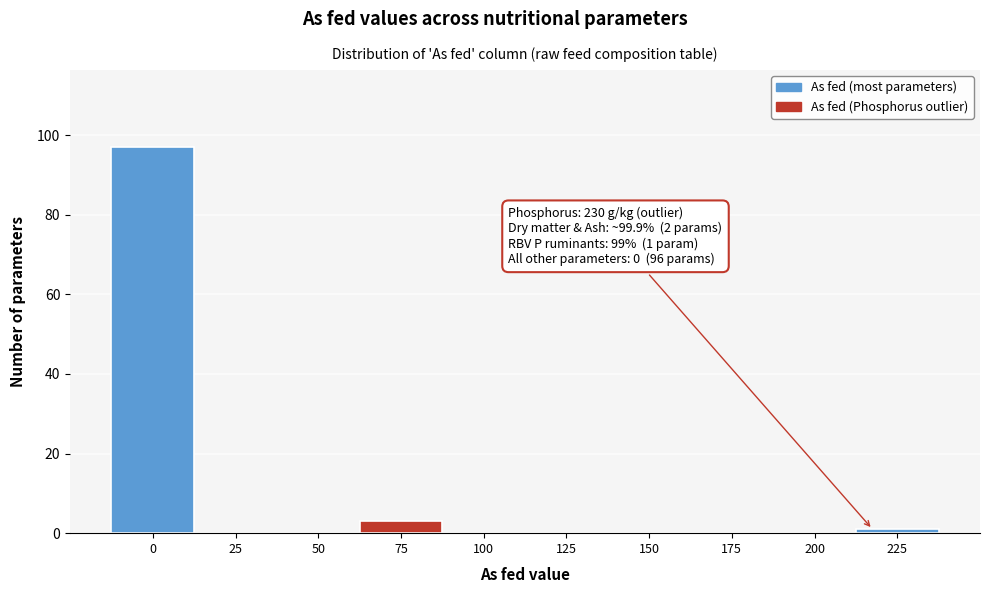

Reading right to left, what are all the values shown in this chart?

225=1	200=0	175=0	150=0	125=0	100=0	75=3	50=0	25=0	0=97